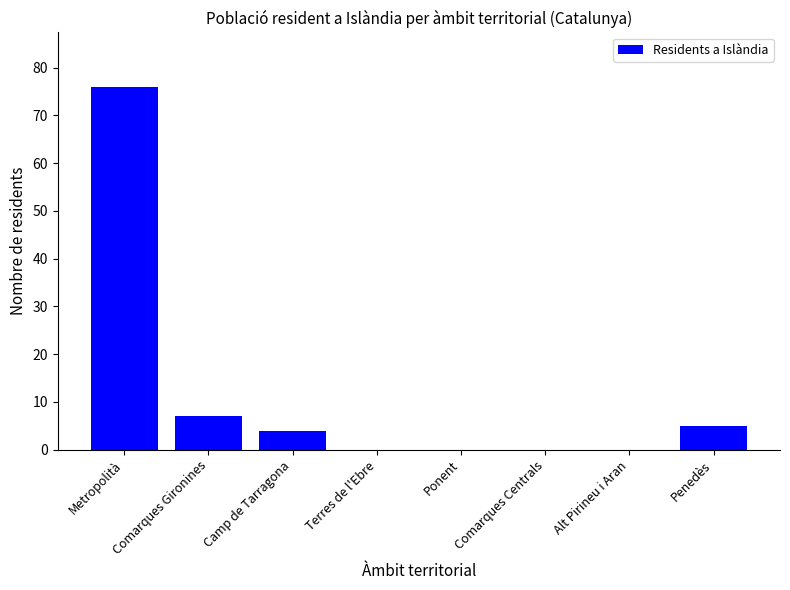

The chart shows a value of 0 at Terres de l'Ebre. True or false?

True